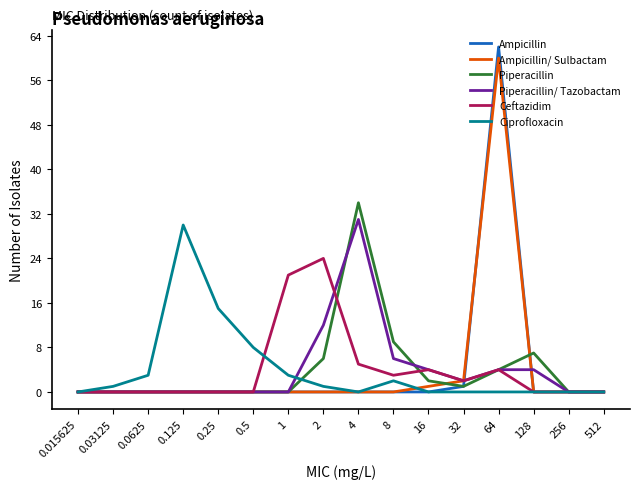

Which series has the widest spread of values?

Ampicillin